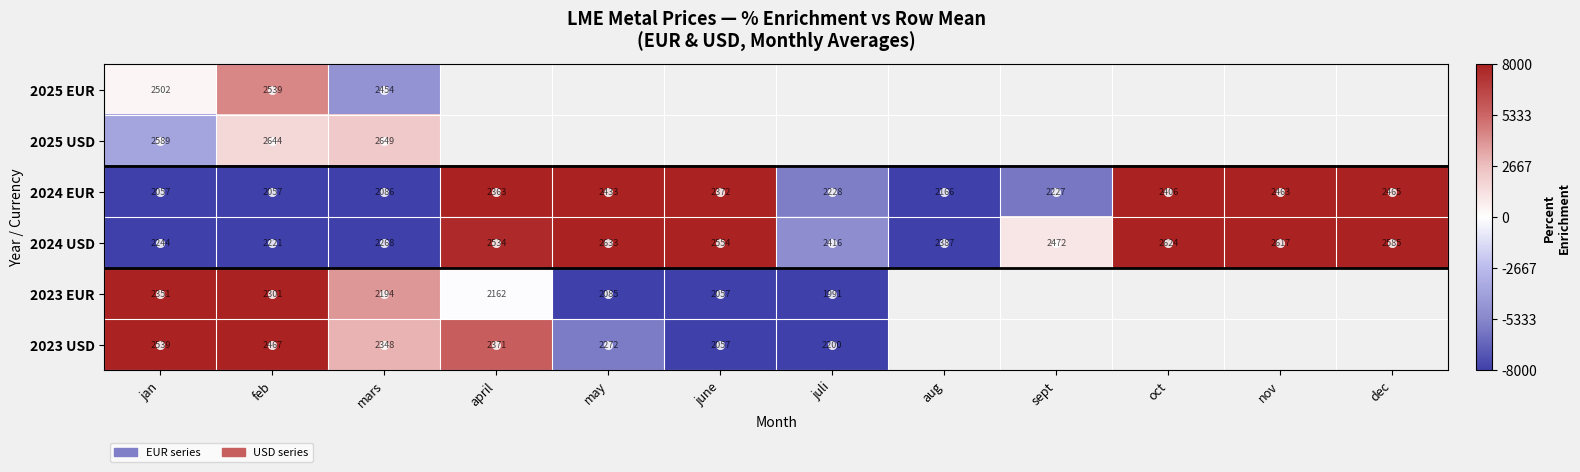

Which category has the highest value in the 2024 EUR series?

dec